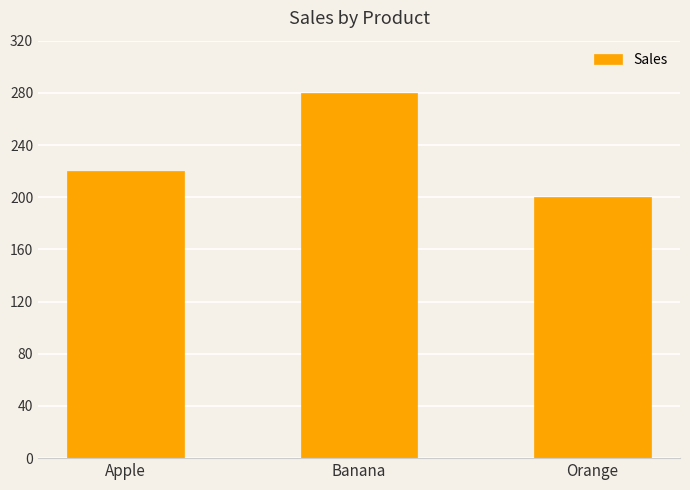

Between Banana and Apple, which is larger?

Banana